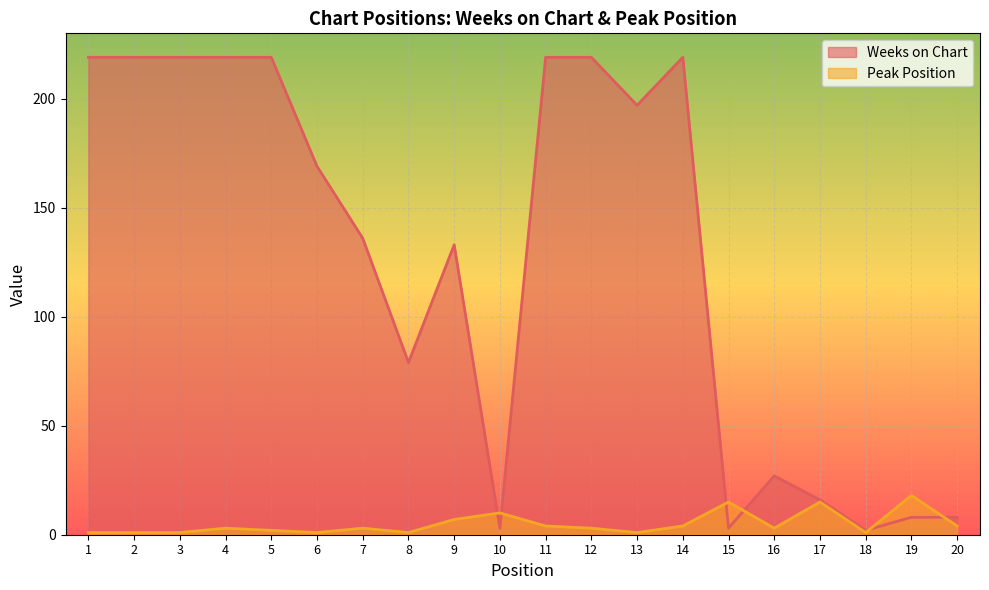

Where is the first local maximum for Weeks on Chart?

9